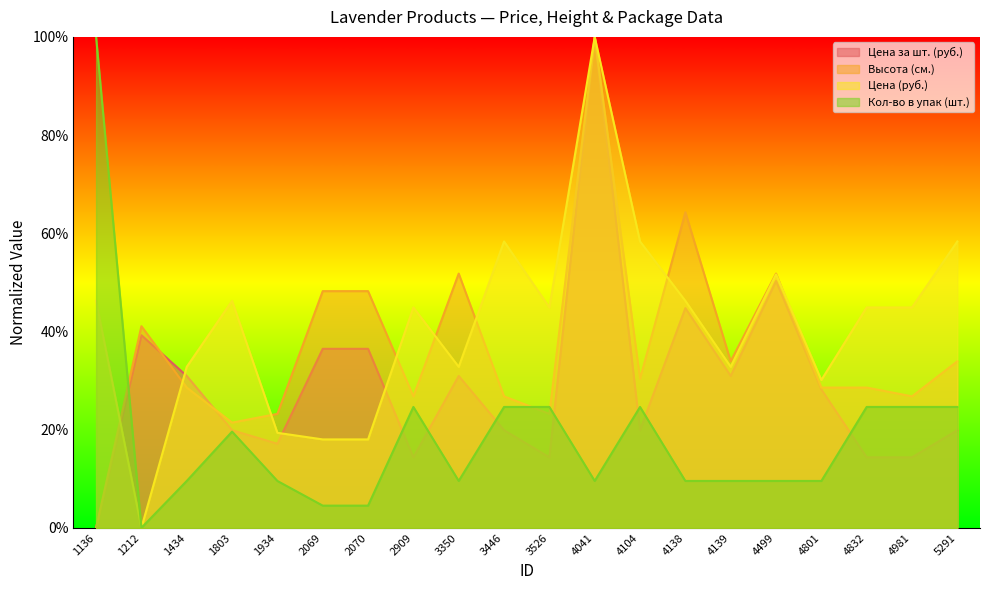

Rank the series at 4041 from highest to lowest value.

Цена за шт. (руб.), Высота (см.), Цена (руб.), Кол-во в упак (шт.)